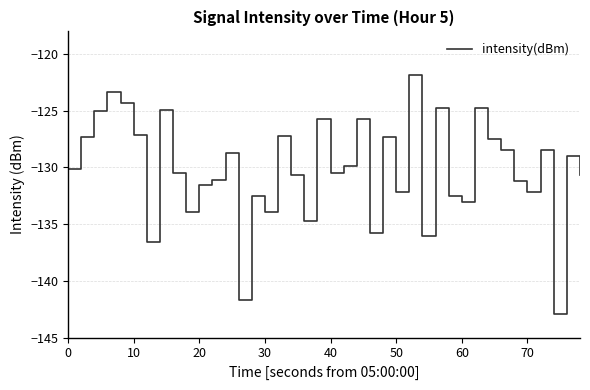

What is the difference between the maximum and minimum values?

21.1